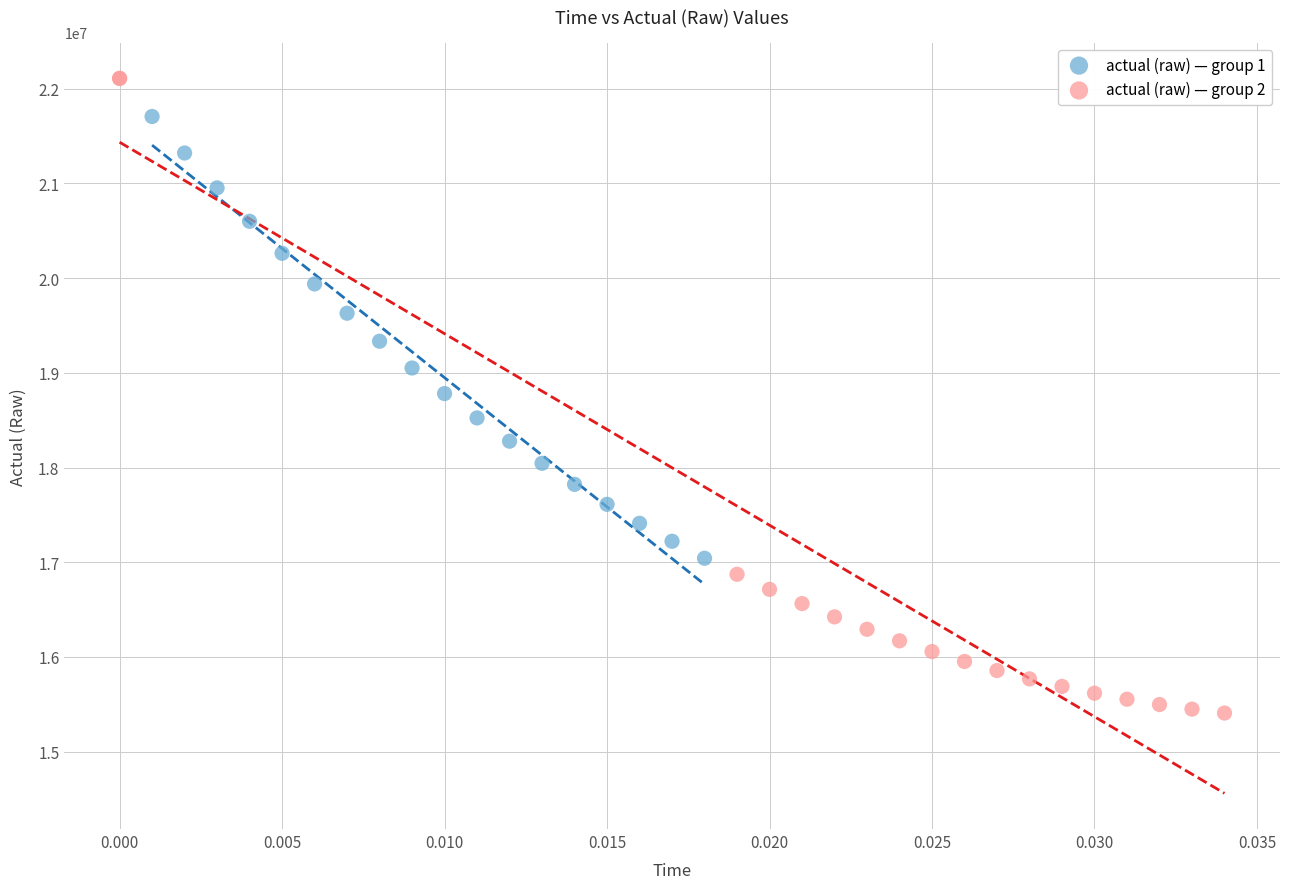

Which series reaches the minimum Y coordinate?

actual (raw) — group 2